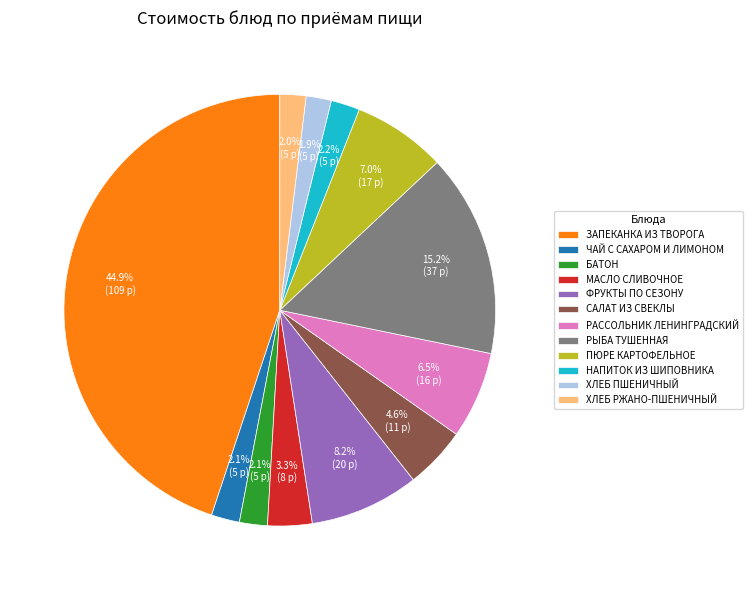

Combined, what portion of the pie is БАТОН and ЗАПЕКАНКА ИЗ ТВОРОГА?

47.0%